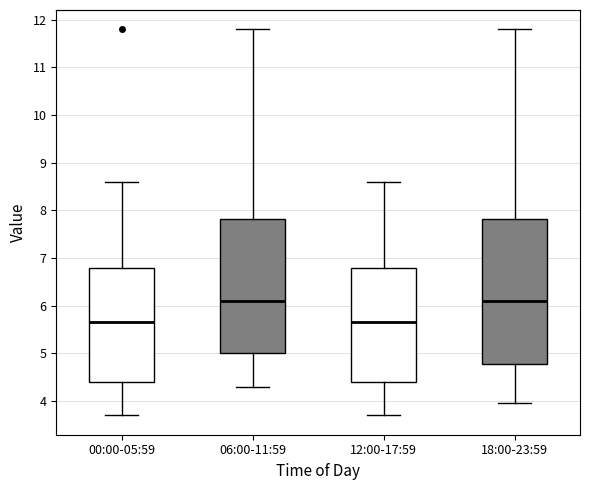

Reading left to right, read every box against the y-axis: the position of its median line, the range the box covers, and the ends of its whiskers. The values are not printed on the chart, so give them approximately, as read against the axis.

00:00-05:59: median 5.7, box 4.4 to 6.8, whiskers 3.7 to 8.6
06:00-11:59: median 6.1, box 5.0 to 7.8, whiskers 4.3 to 11.8
12:00-17:59: median 5.7, box 4.4 to 6.8, whiskers 3.7 to 8.6
18:00-23:59: median 6.1, box 4.8 to 7.8, whiskers 4.0 to 11.8